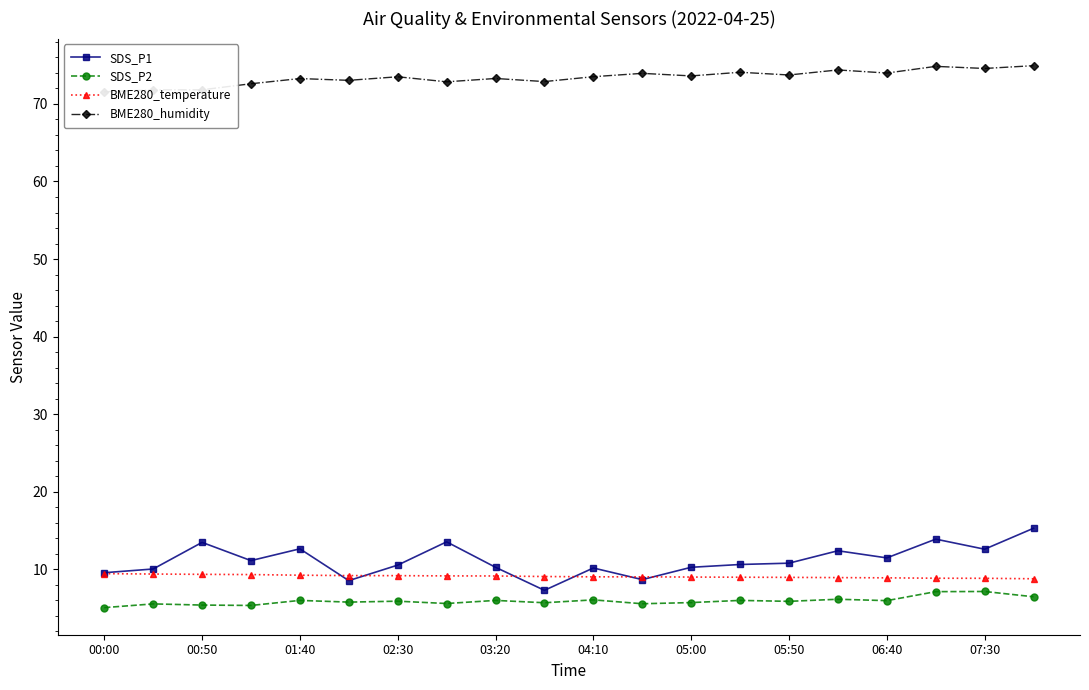

True or false: BME280_humidity has a value of 73.9 at 11.

True